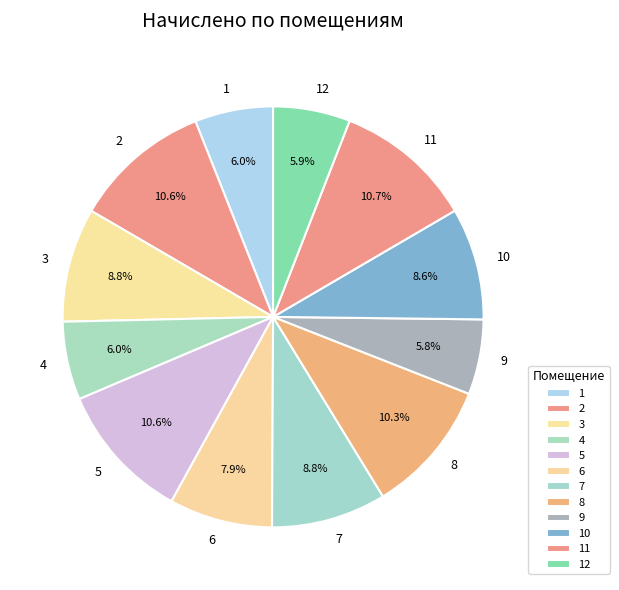

Does 1 account for over 50% of the chart?

No